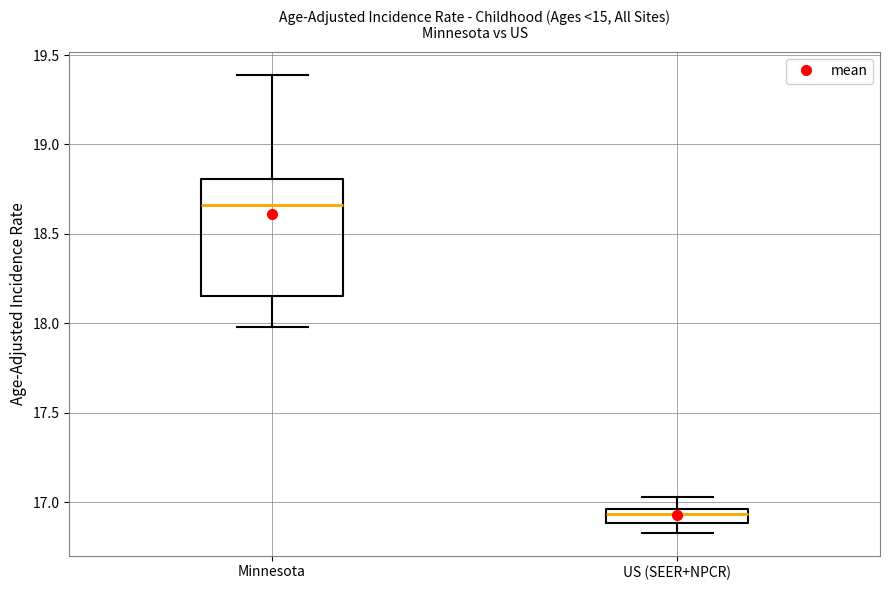

Which box's median line is the highest?

Minnesota